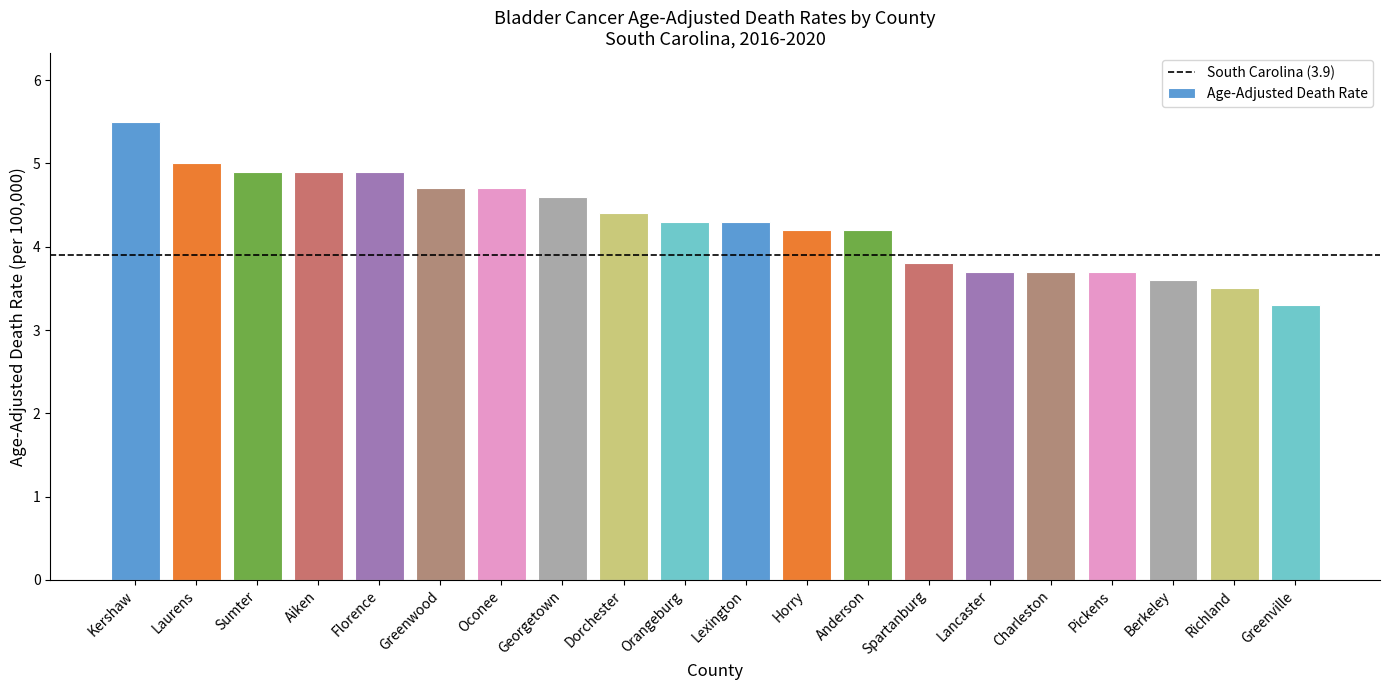

How many values are below 4?

7